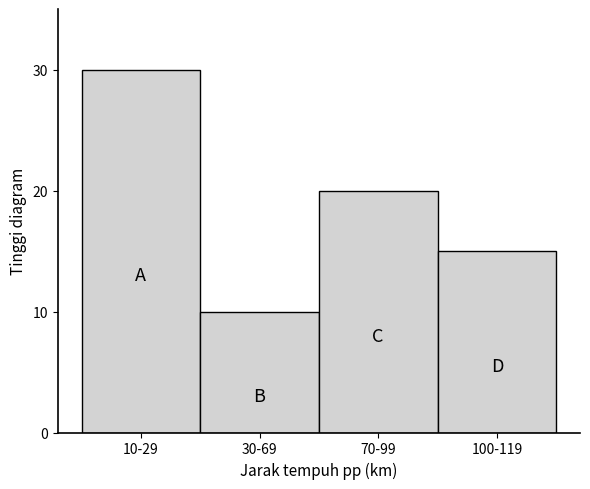

Reading right to left, transcribe all the data shown in this chart.

15	20	10	30